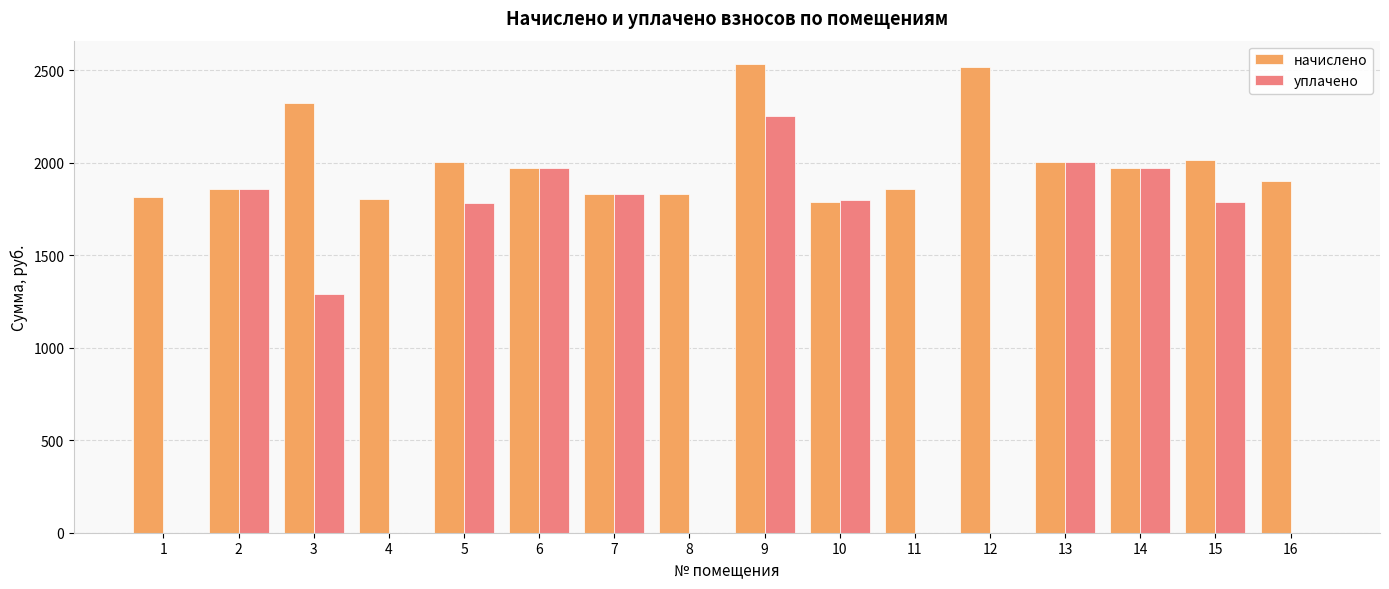

Is it true that уплачено equals 2003.4 at 13?

True